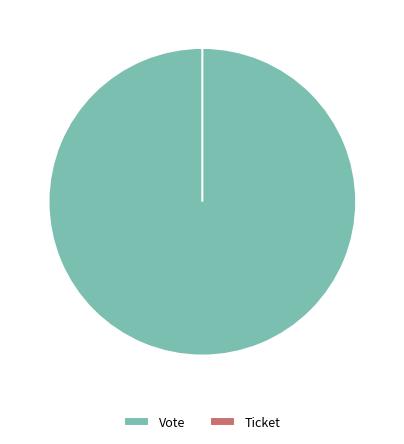

To the nearest percent, what portion does Vote represent?

100%